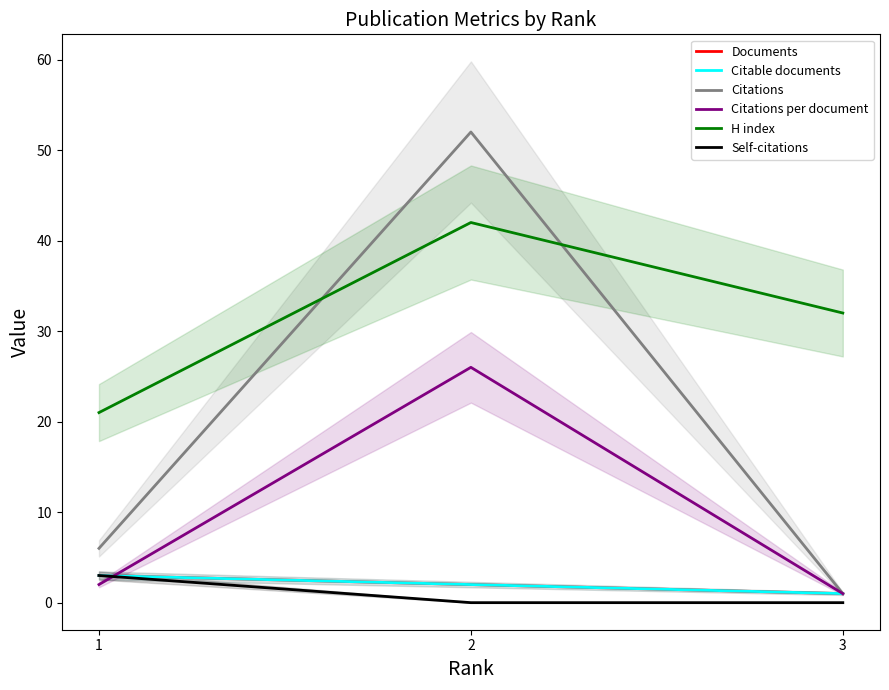

Count the Self-citations values in the range 0 to 3.

3